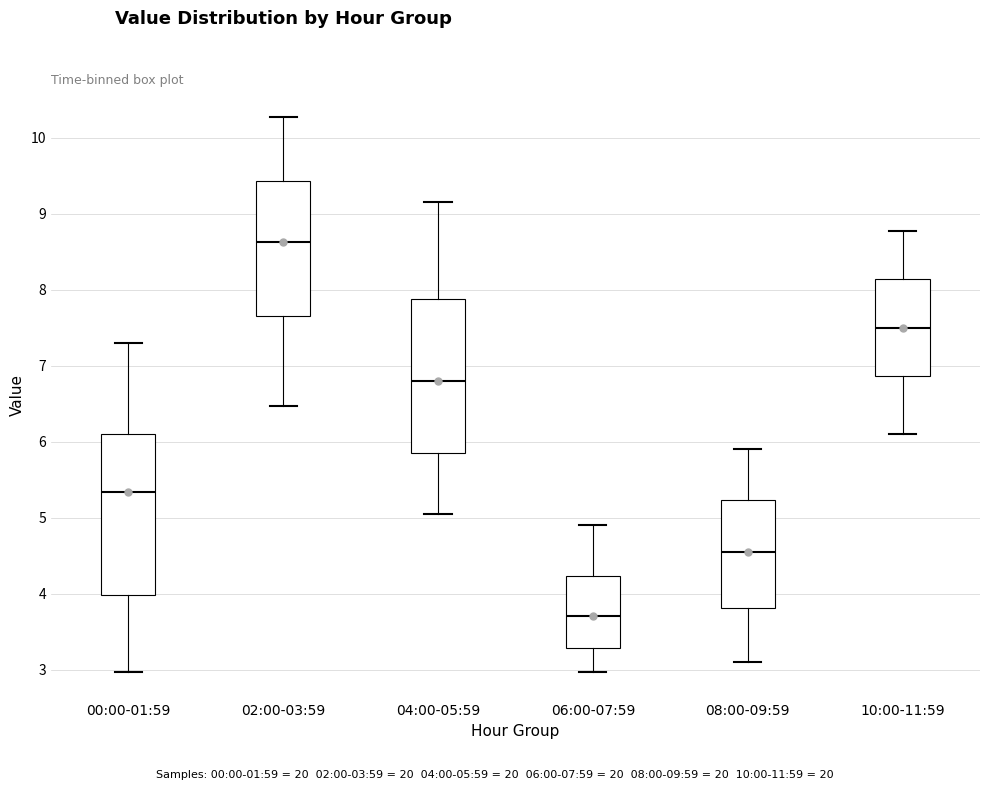

Where does the upper whisker of the box for 00:00-01:59 end on the y-axis? The values are not printed on the chart, so give them approximately, as read against the axis.

7.3